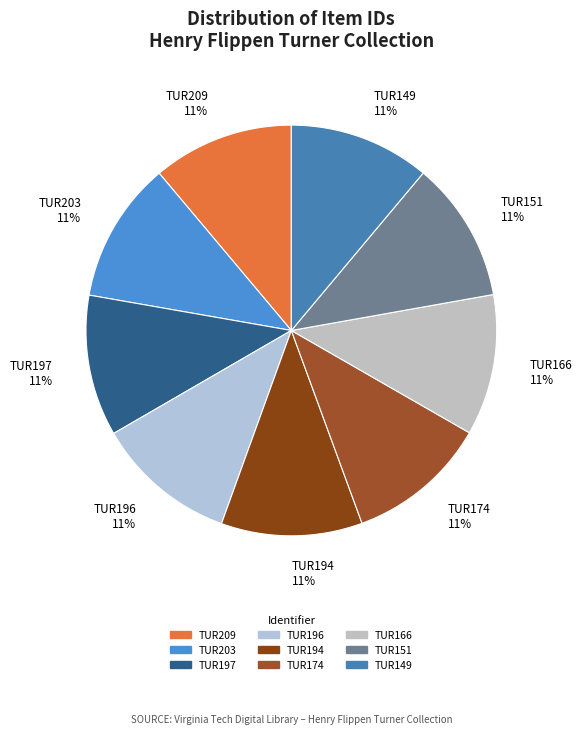

The TUR196 slice represents 11% of the pie. True or false?

True